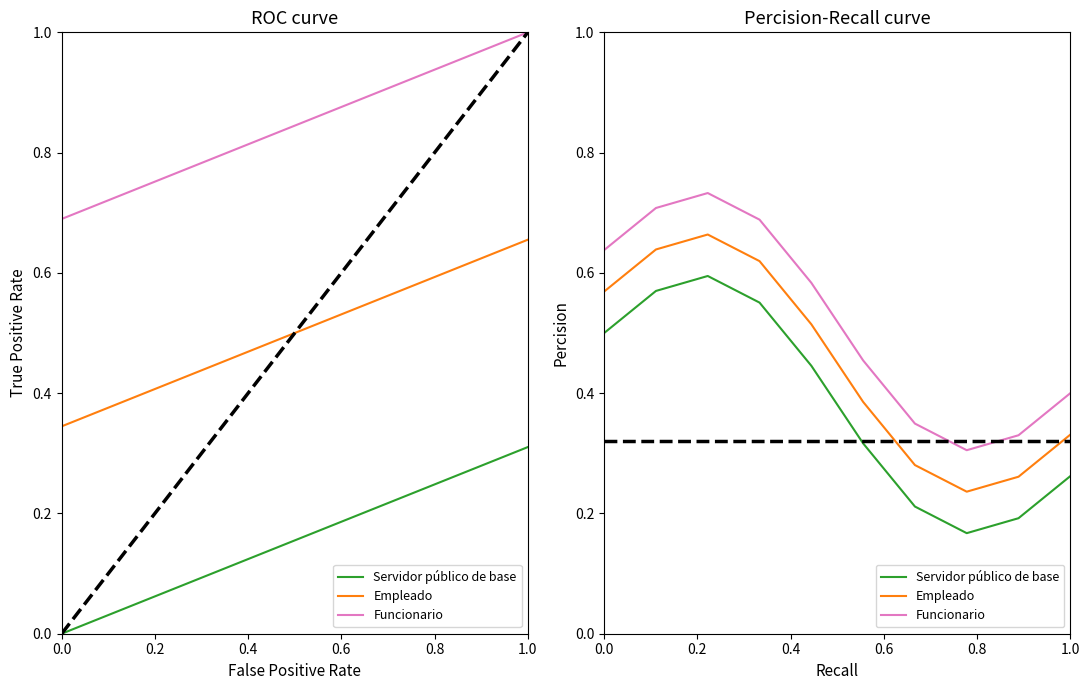

True or false: Empleado and Servidor público de base cross at least once.

False